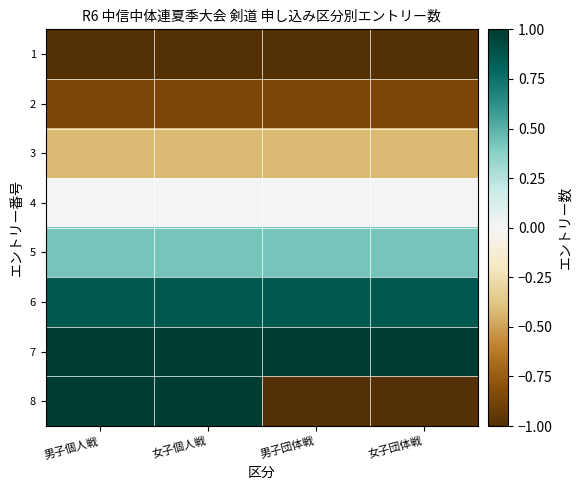

List the series in order of their peak value, lowest first.

1, 2, 3, 4, 5, 6, 7, 8